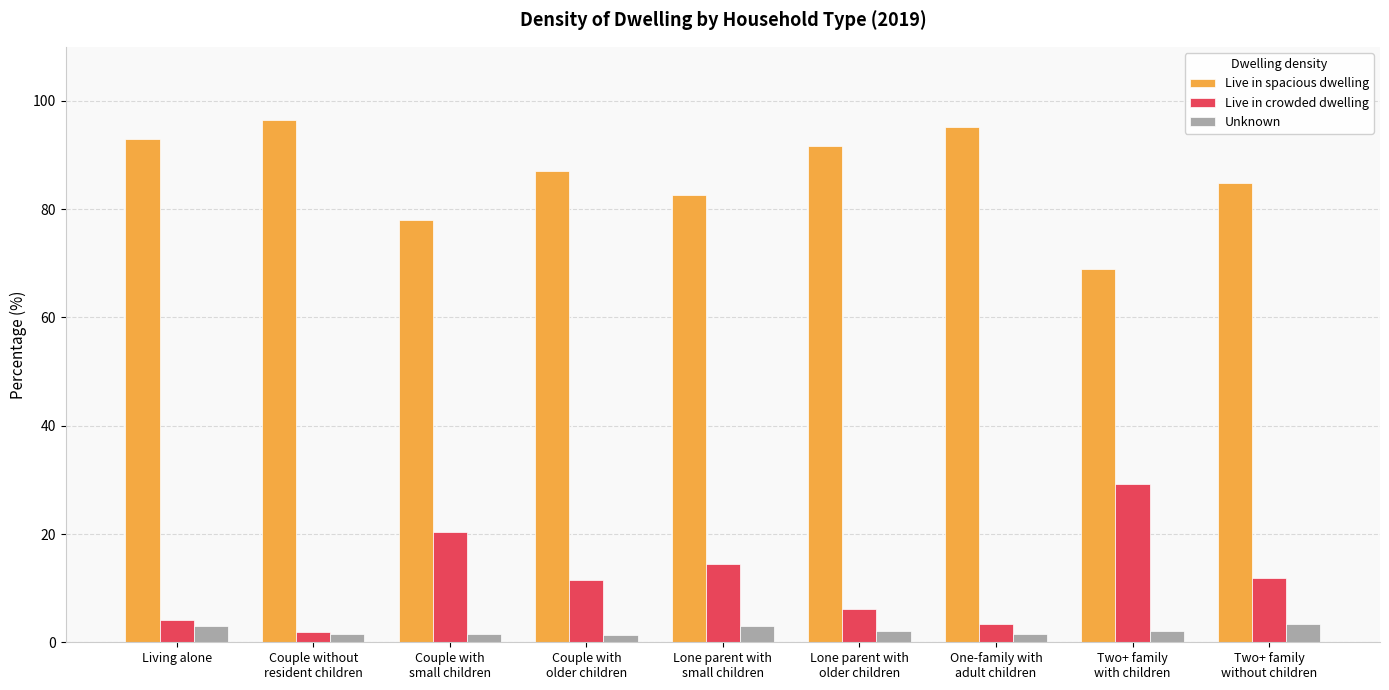

What is the smallest value displayed?

1.4